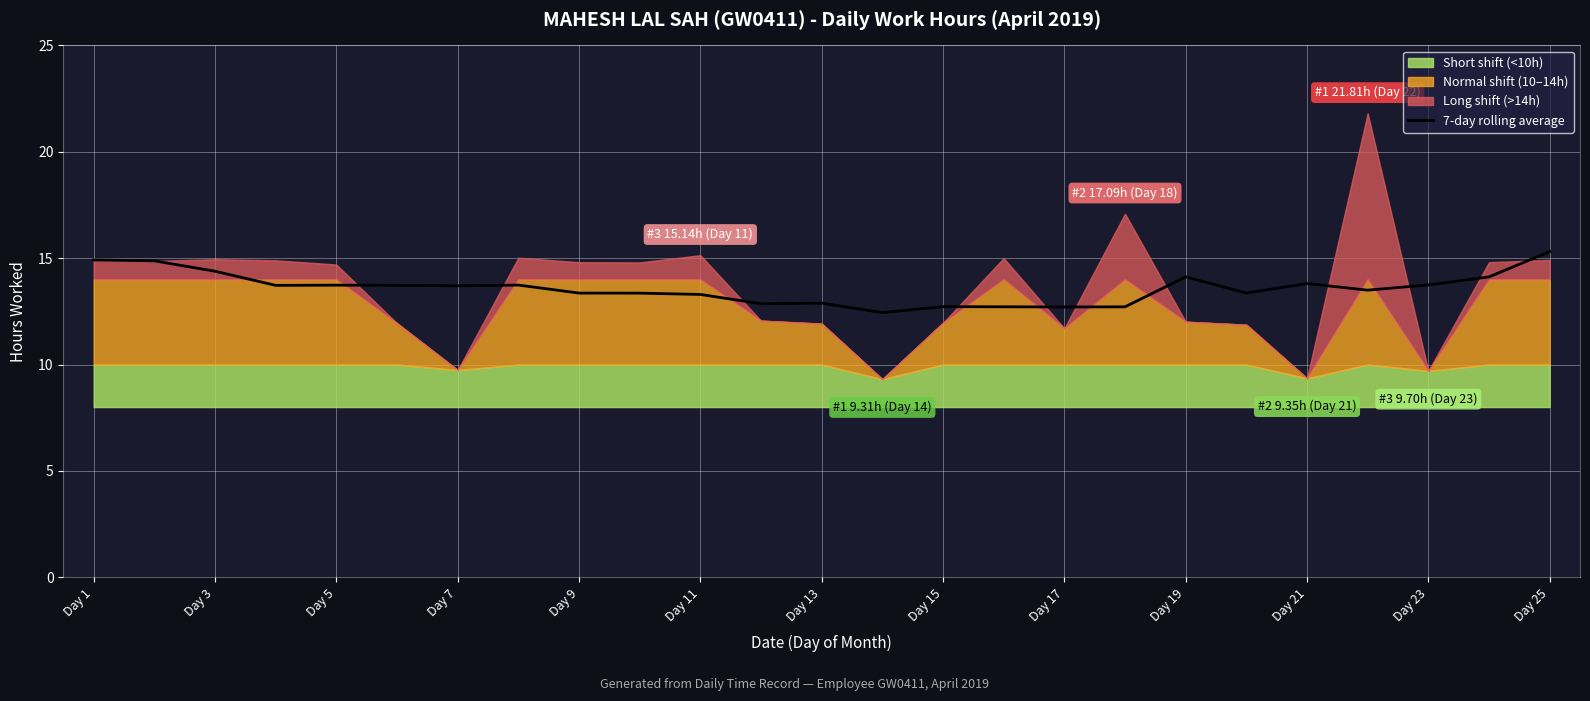

What is the highest value of the 7-day rolling average series?

15.3